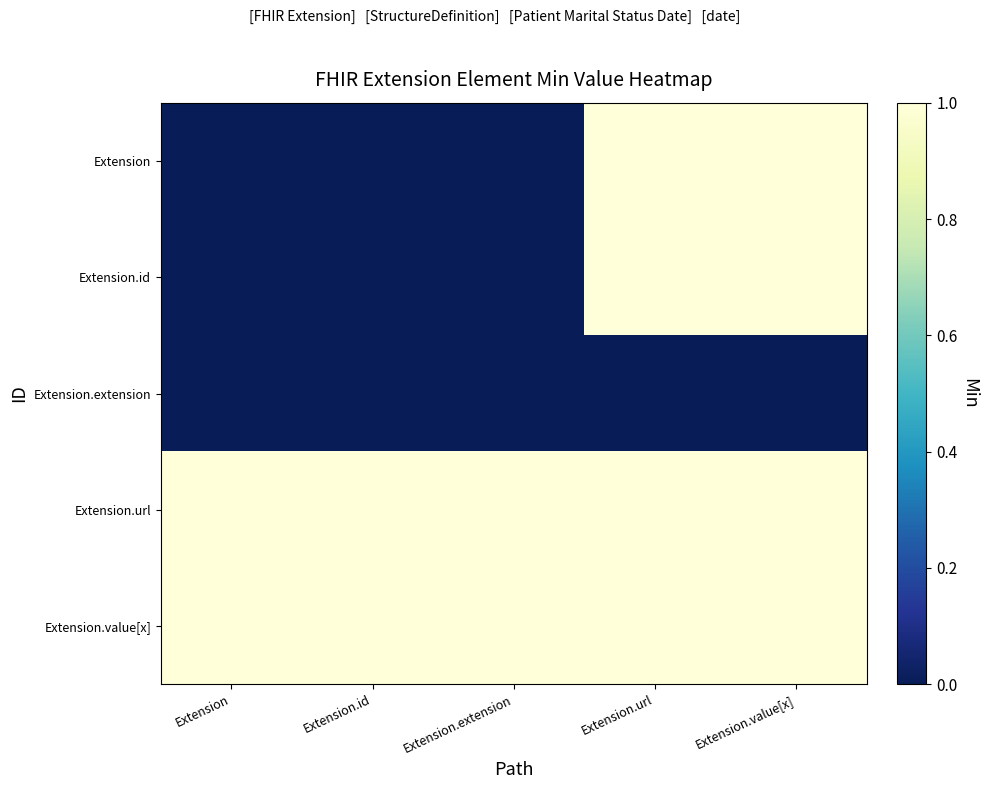

At which category is the sum across all series the highest?

Extension.url